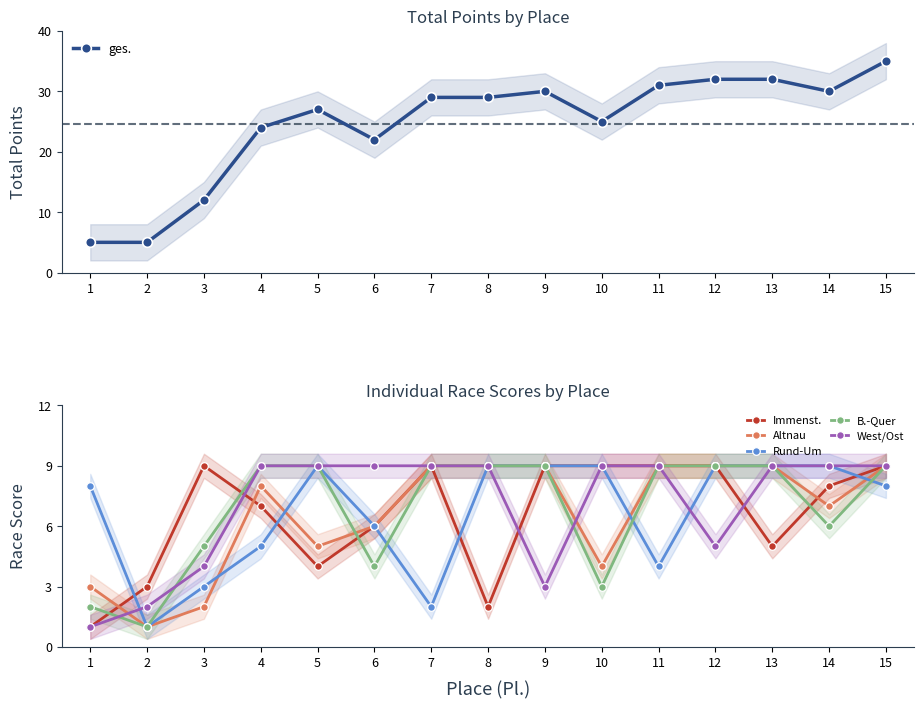

What is the difference between the highest and lowest values at 8?

27